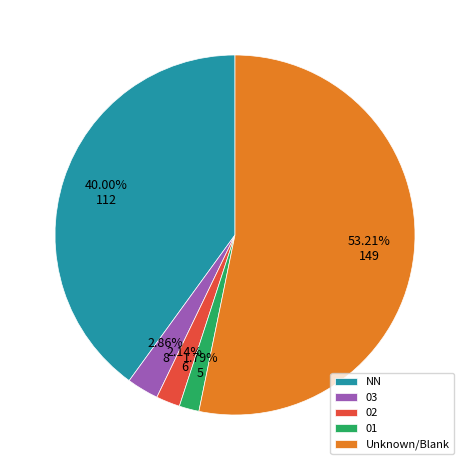

True or false: 02 accounts for 2% of the total.

True